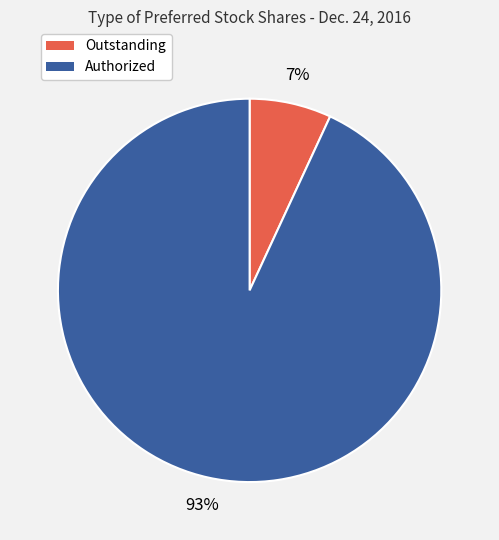

Does any single category account for the majority?

Yes